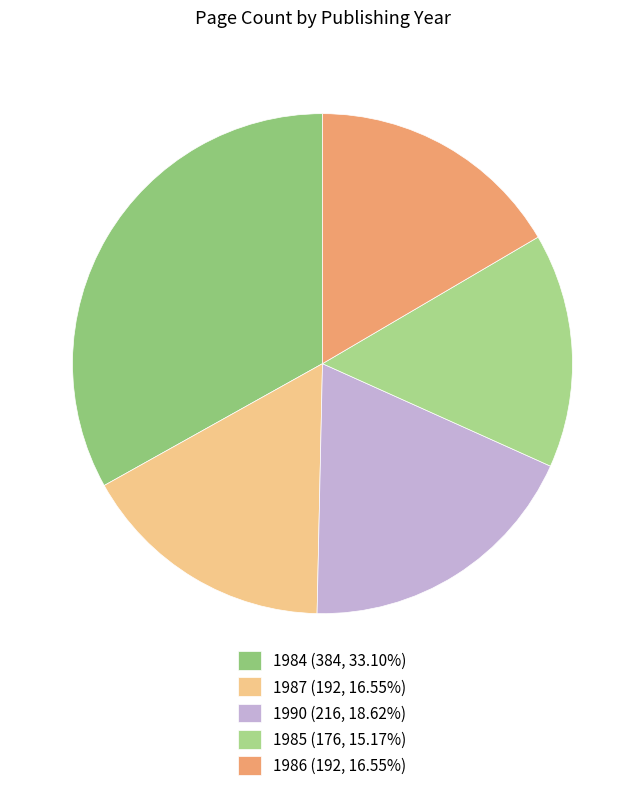

Is it true that 1990 is 29% of the pie?

False